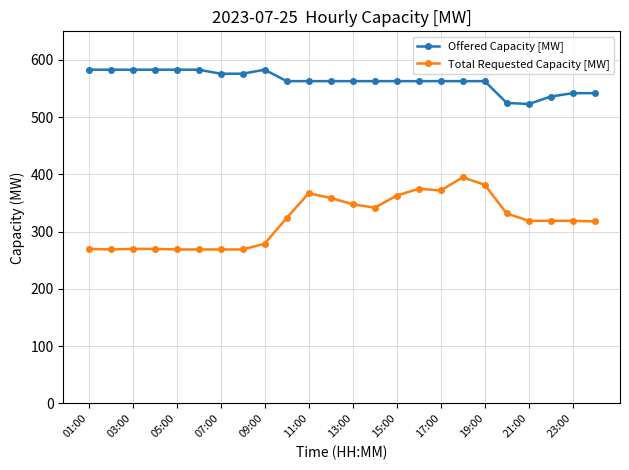

What is the difference between the second highest and minimum values in the Total Requested Capacity [MW] series?

113